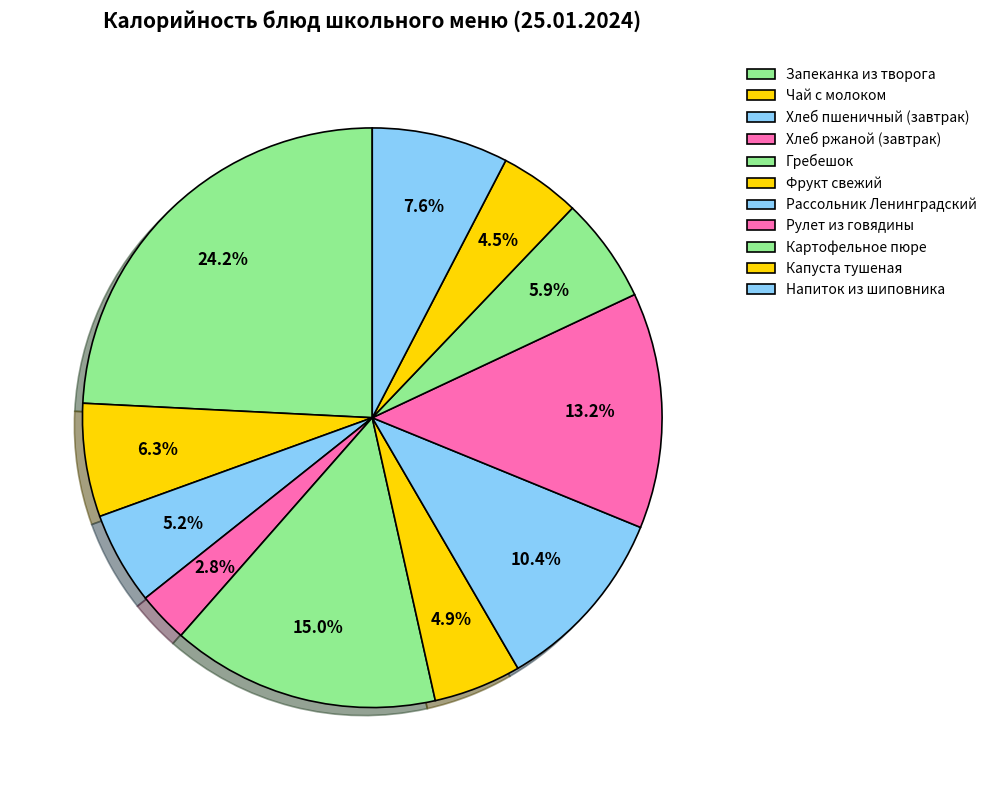

How many segments does this pie chart have?

11